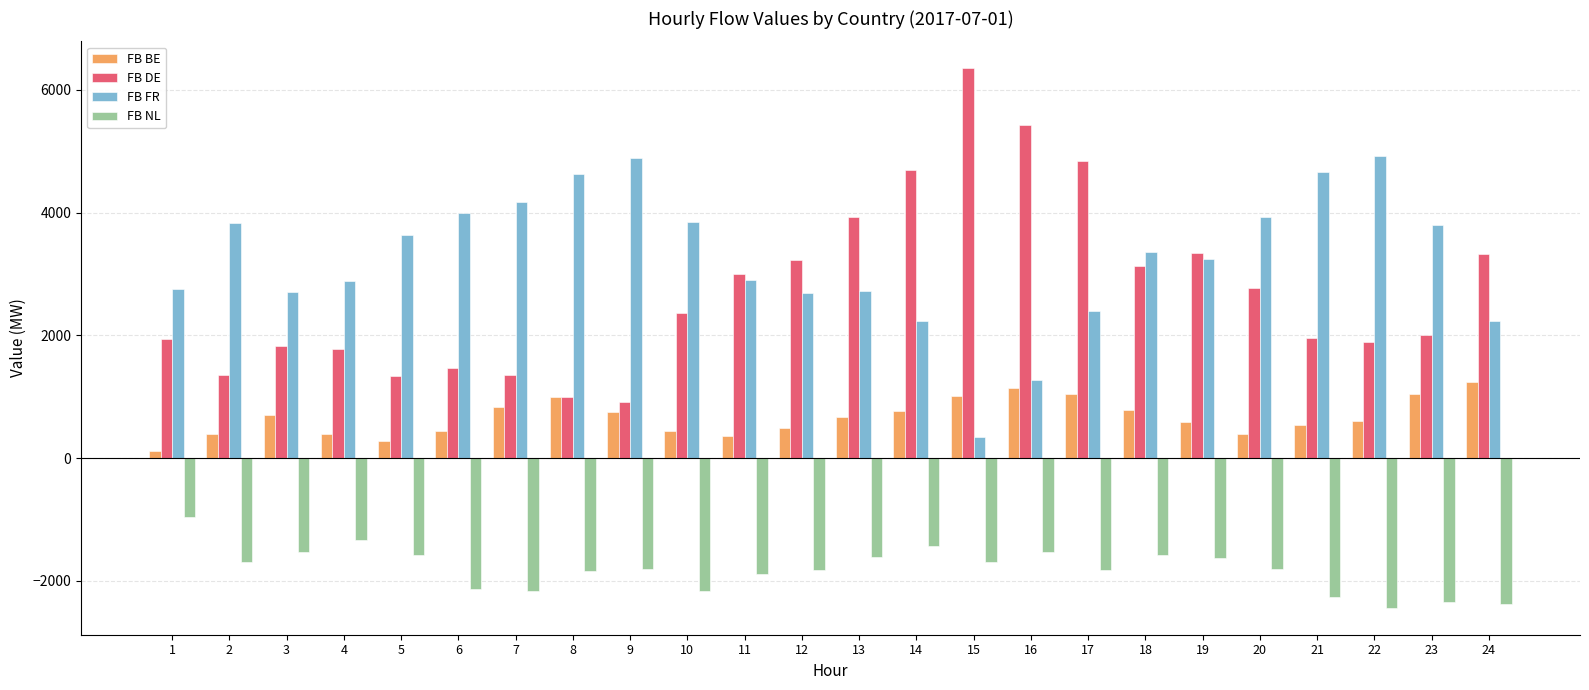

How many groups of bars are there?

24